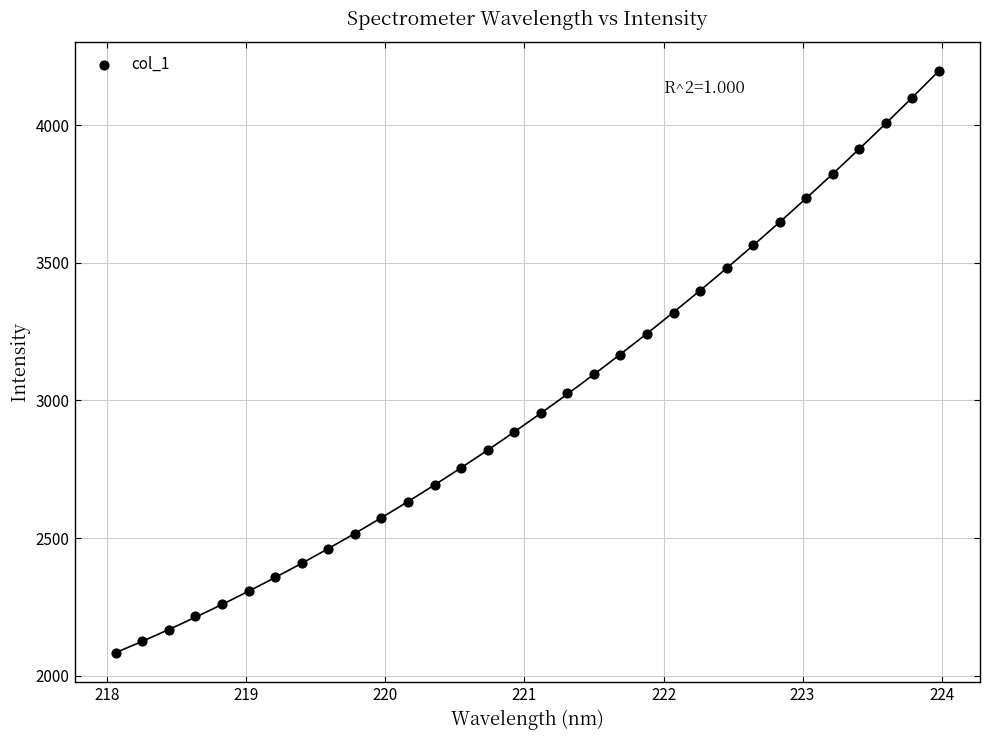

What is the range of Y values (max minus min)?

2113.8